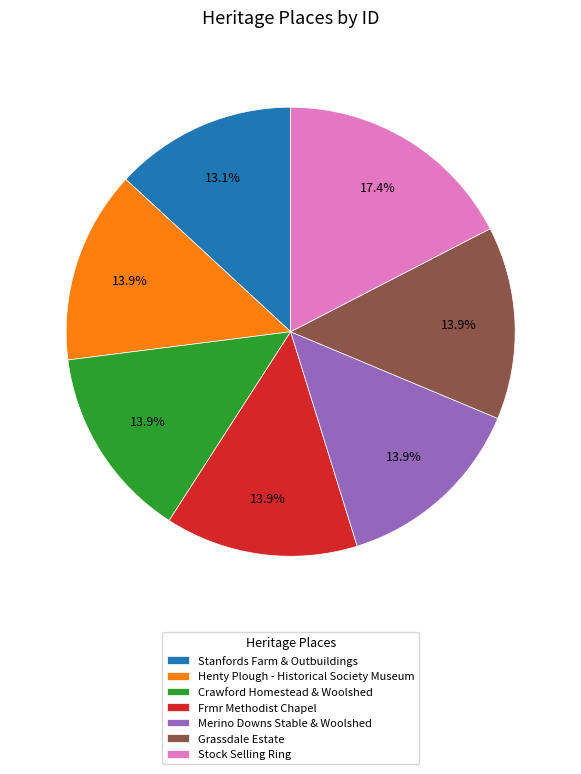

To the nearest percent, what is the average slice percentage?

14%